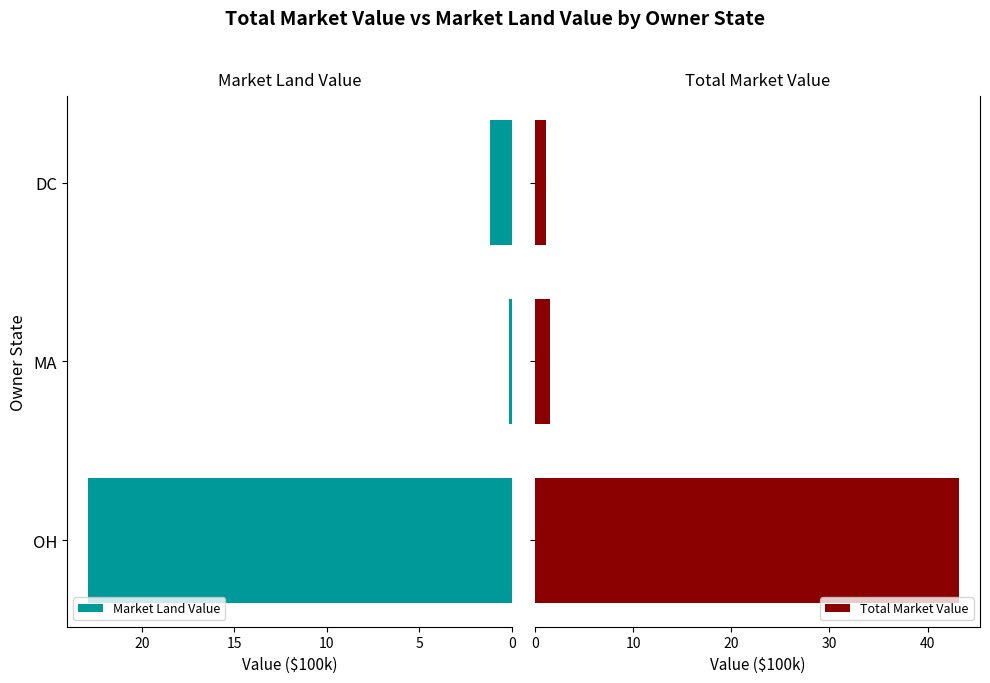

What is the average value of the Total Market Value series?

15.3